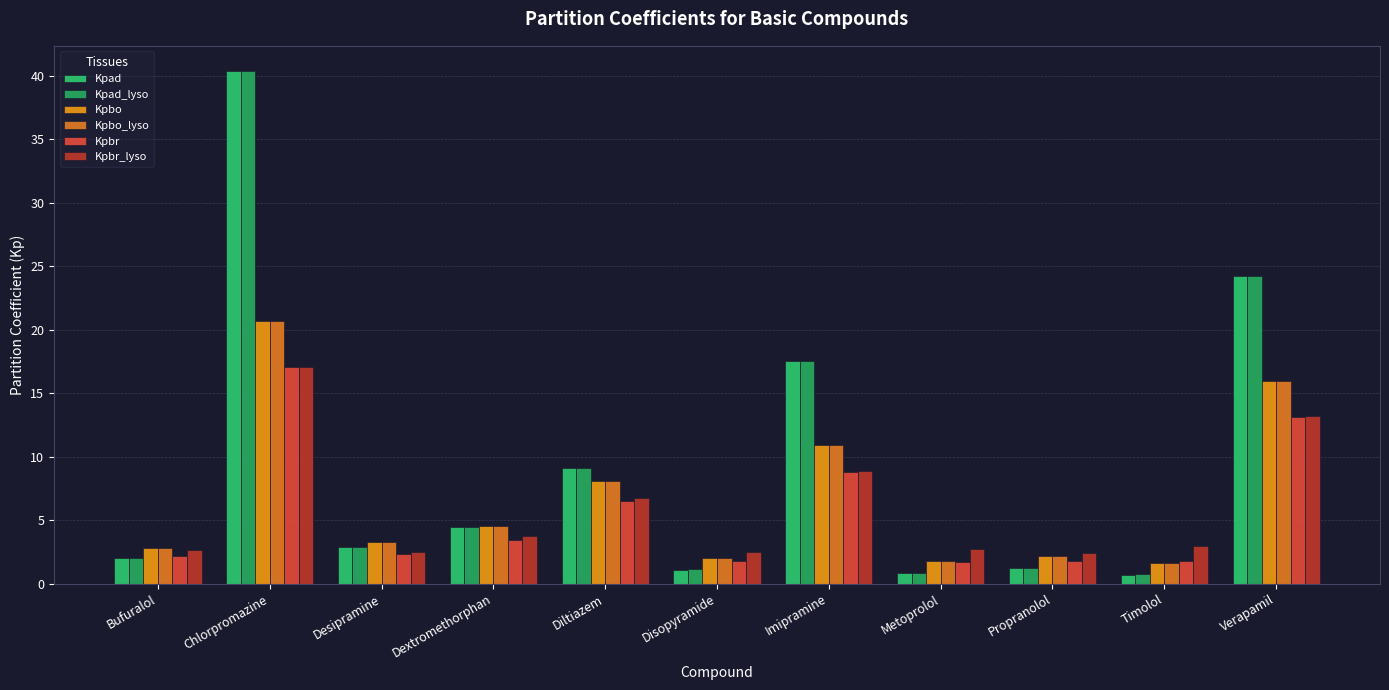

Which series has the largest range (max minus min)?

Kpad